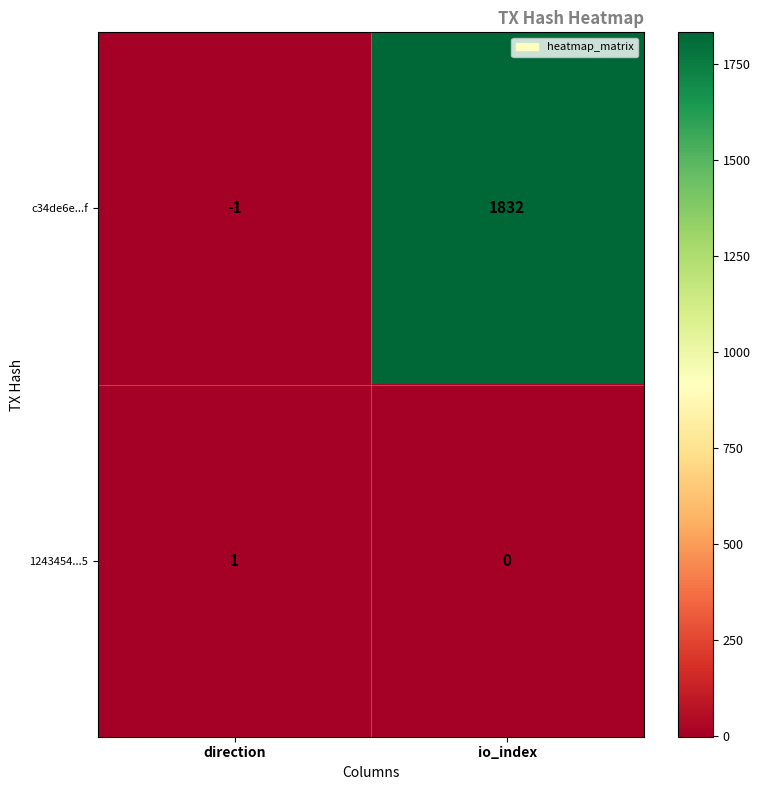

How many series are shown in this chart?

2